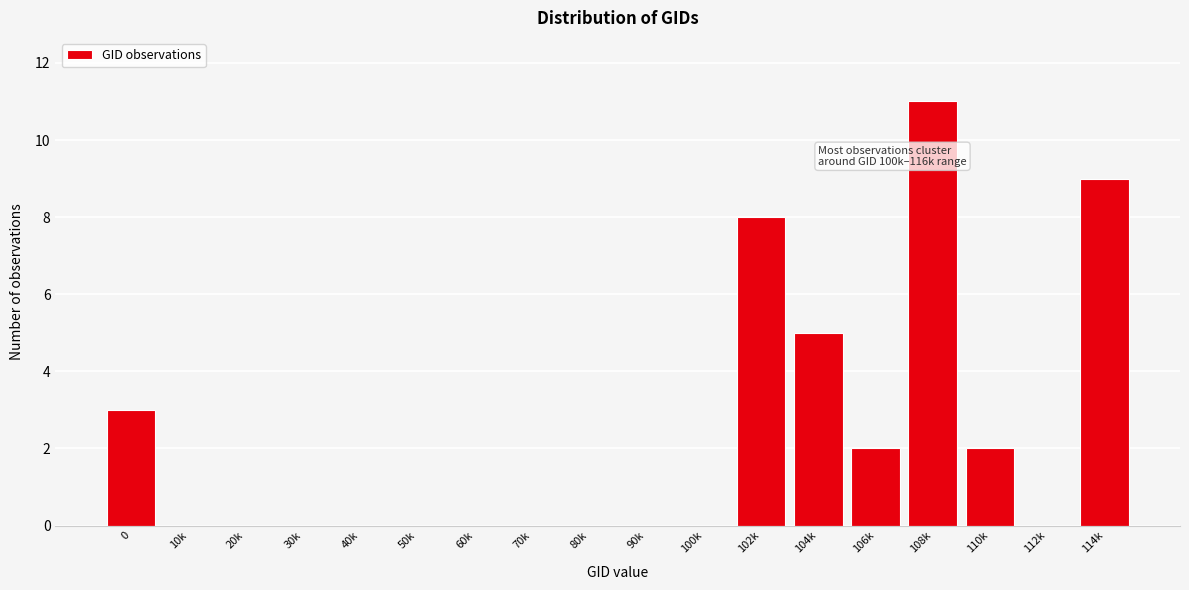

Reading left to right, extract all data points from this chart.

0=3	10k=0	20k=0	30k=0	40k=0	50k=0	60k=0	70k=0	80k=0	90k=0	100k=0	102k=8	104k=5	106k=2	108k=11	110k=2	112k=0	114k=9